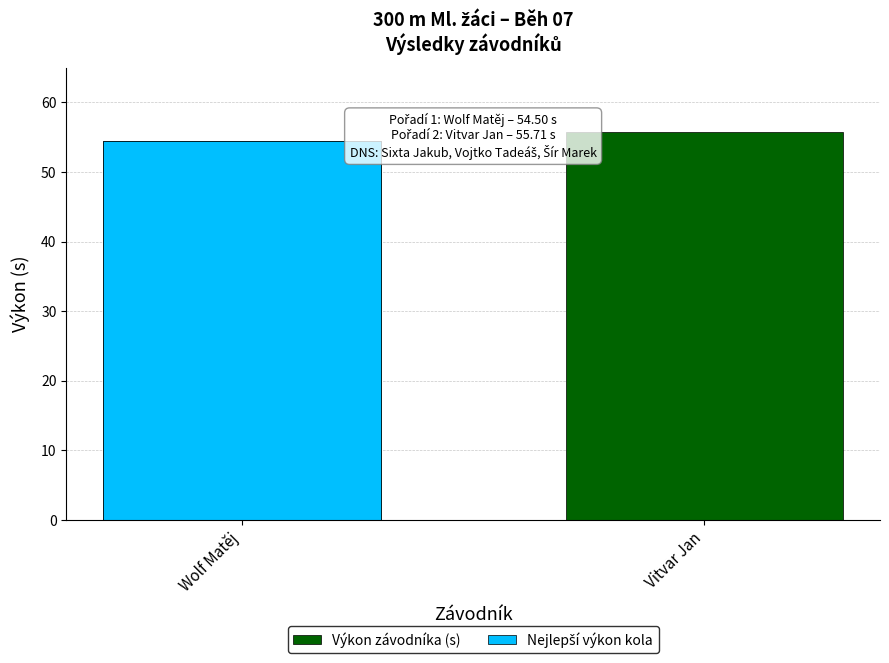

What is the difference between the maximum and minimum values in the Výkon závodníka (s) series?

1.2